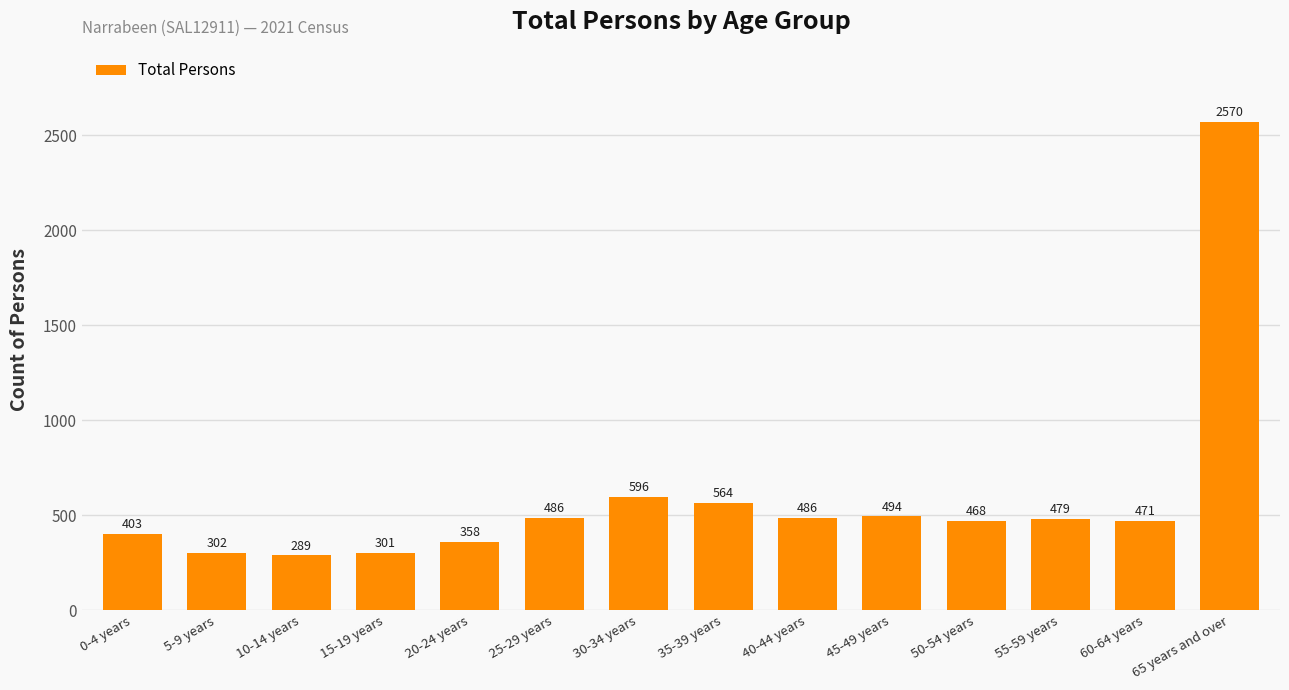

Which has a higher value, 60-64 years or 40-44 years?

40-44 years